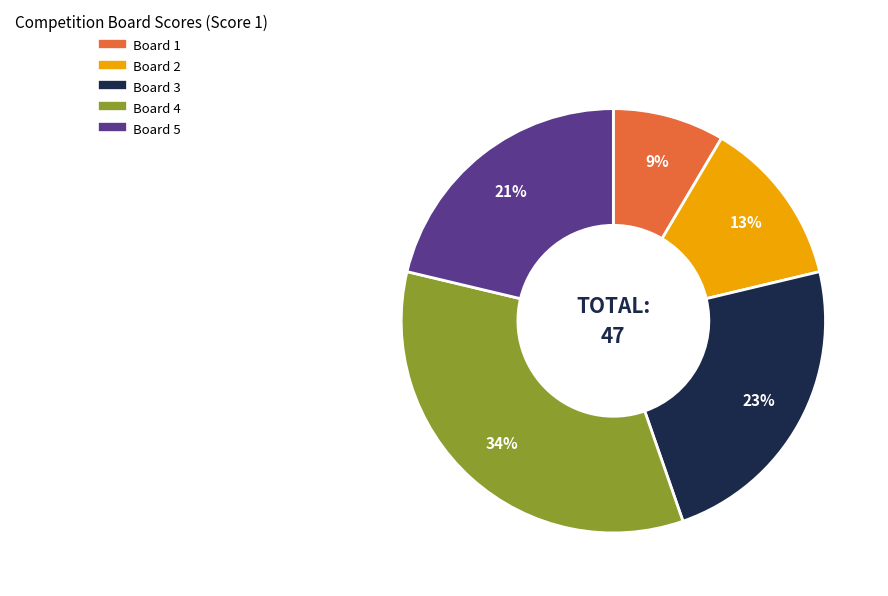

Is the sum of Board 3 and Board 4 greater than half?

Yes